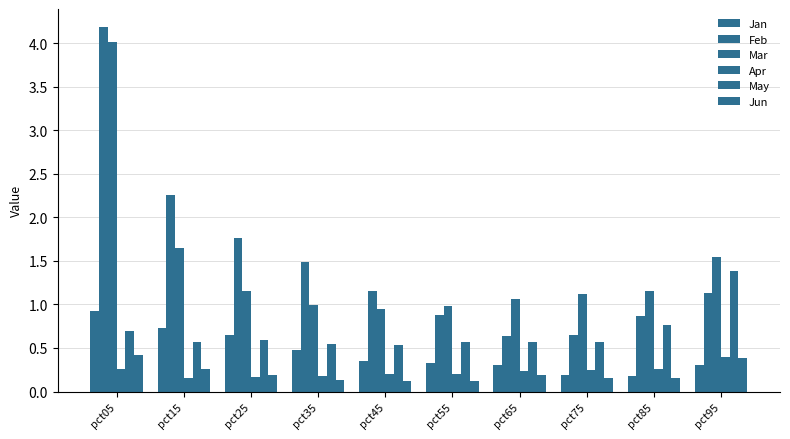

What is the difference between the highest and lowest values at pct55?

0.9